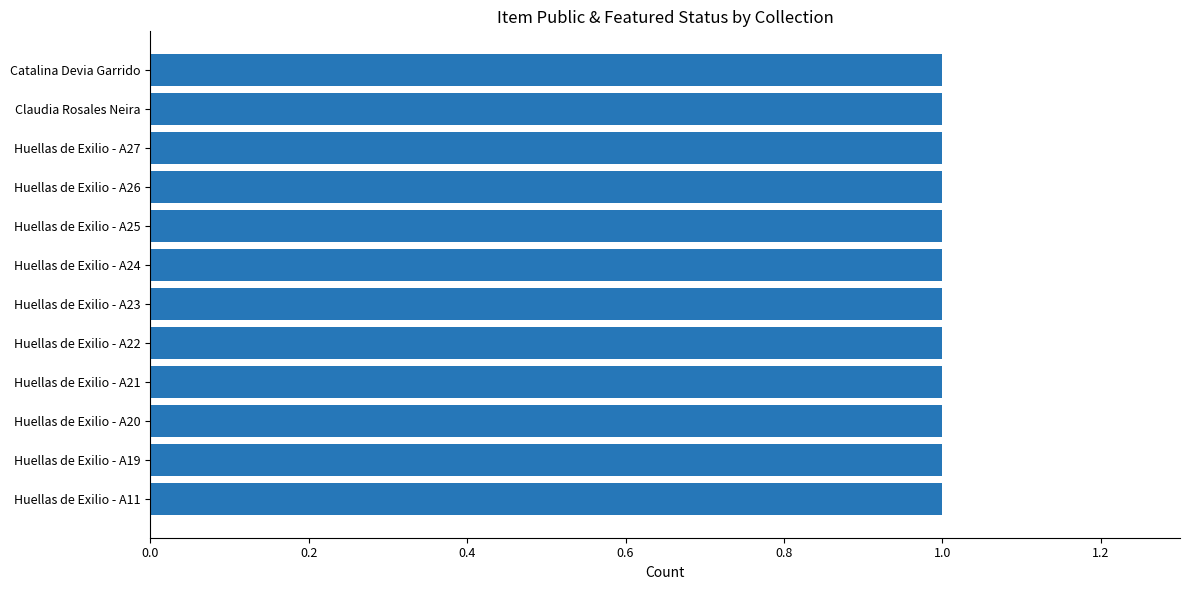

At which category does the chart reach its minimum across all series?

Claudia Rosales Neira